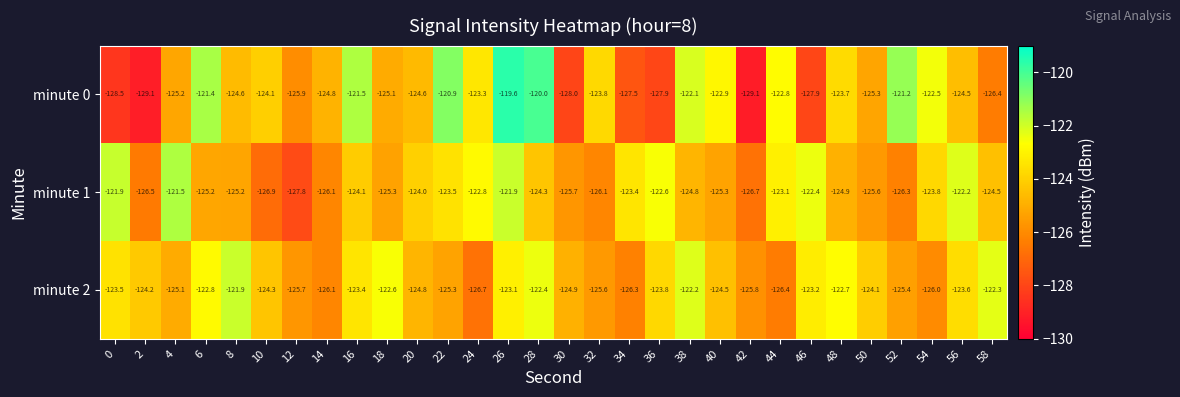

Which series has the largest total across all categories?

minute 2